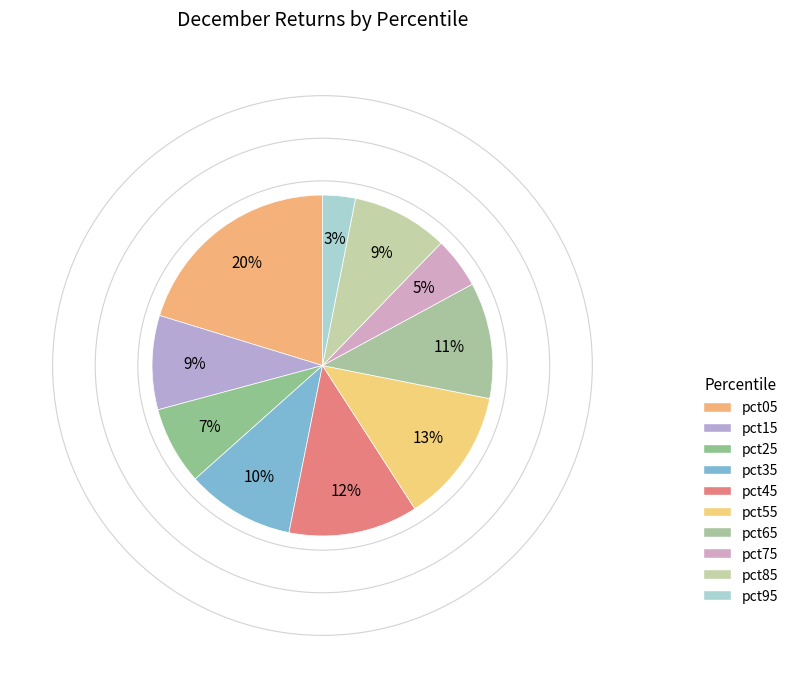

Do pct25 and pct45 together represent more than half of the pie?

No